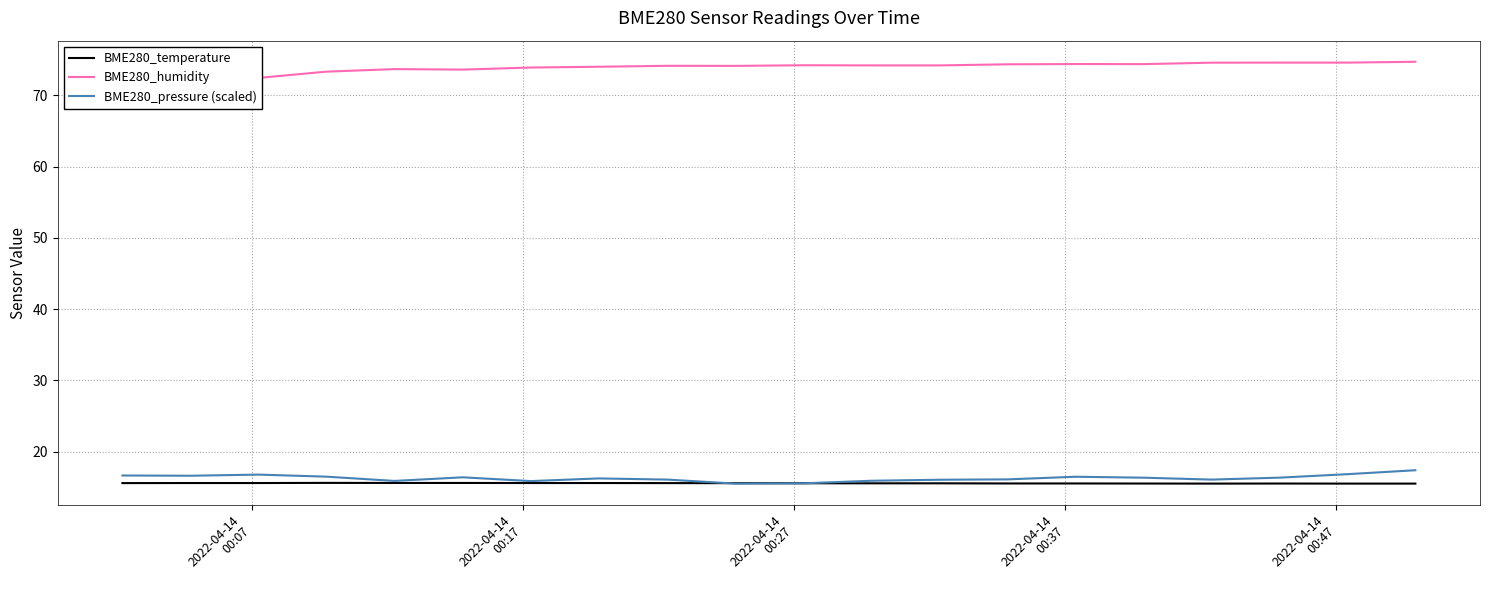

What is the lowest value of the BME280_temperature series?

15.5